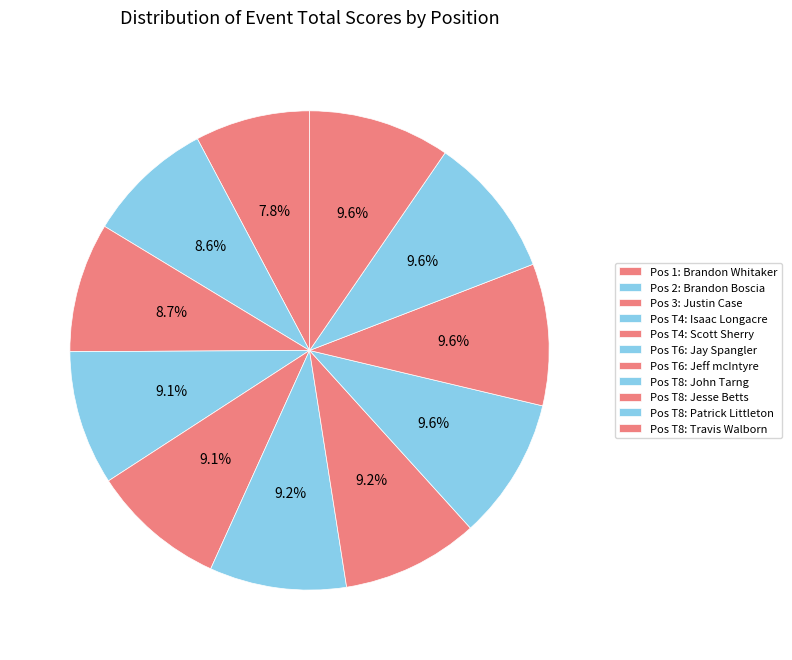

Is there a majority slice in this chart?

No